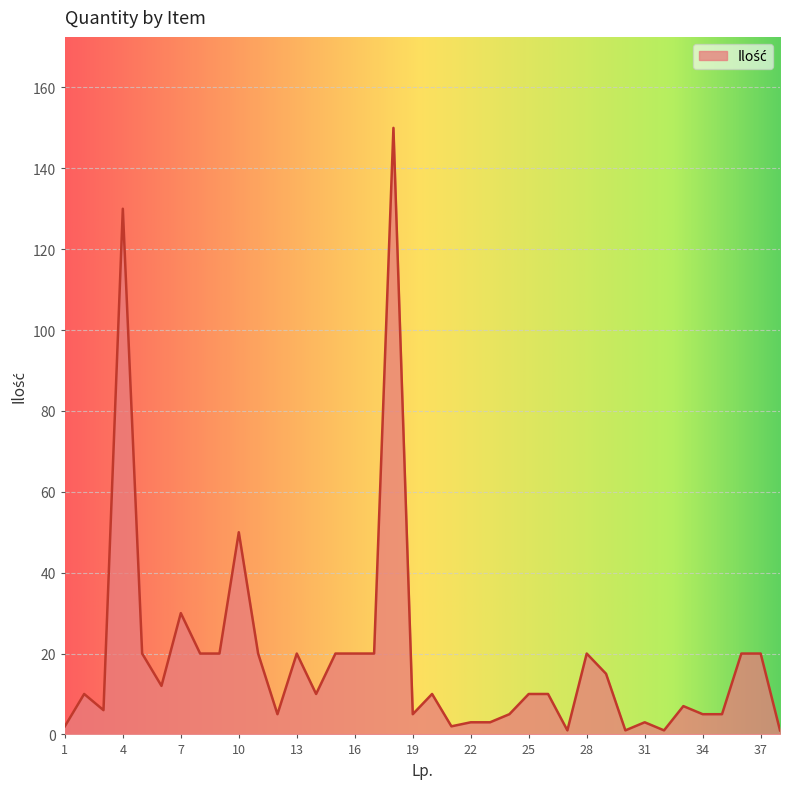

How many lines are shown in the chart?

1